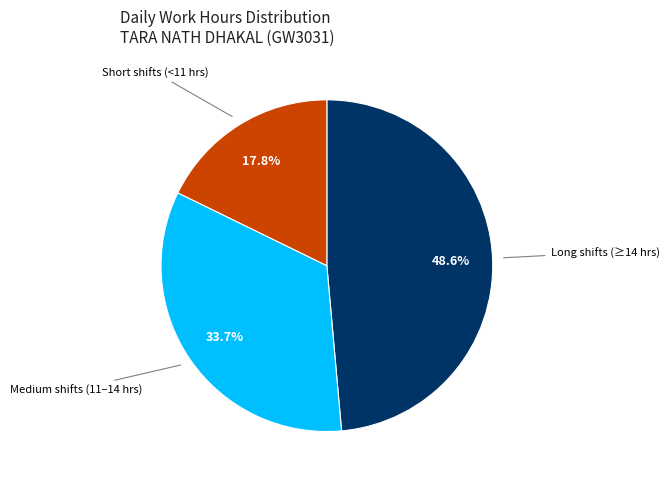

Does any single category account for the majority?

No